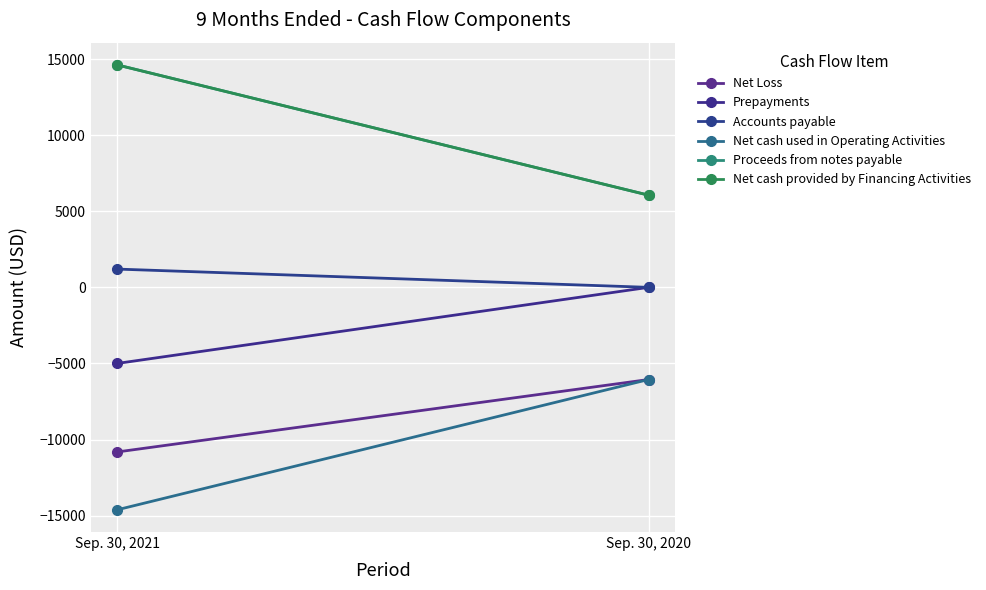

Is the value of Net cash used in Operating Activities at Sep. 30, 2020 greater than the value of Prepayments at Sep. 30, 2020?

No